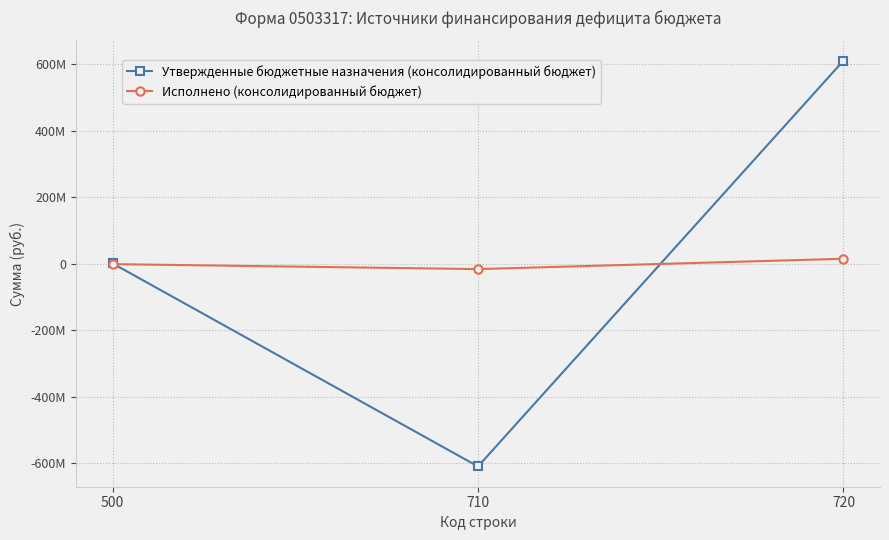

What value does the Утвержденные бюджетные назначения (консолидированный бюджет) series have at 500?

1163727.4